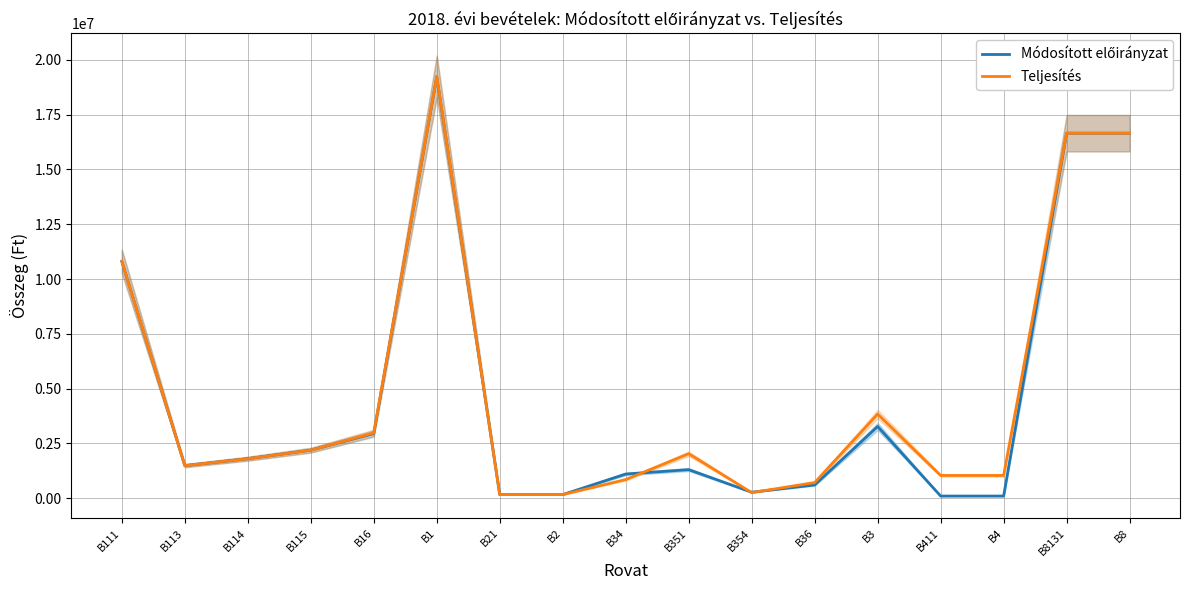

Is it true that Teljesítés equals 2495876 at B114?

False